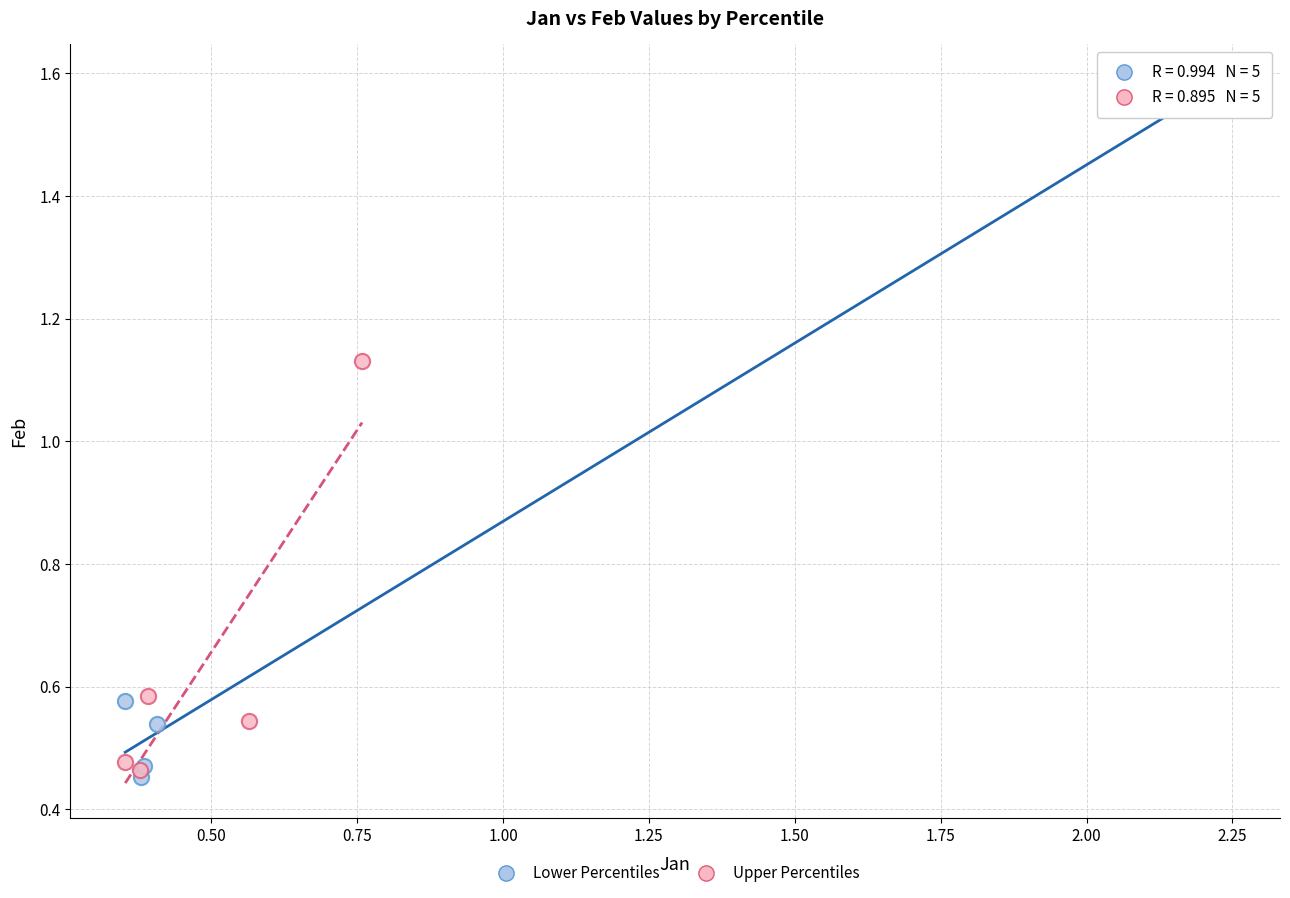

What are all the series names shown in the legend?

Lower Percentiles, Upper Percentiles